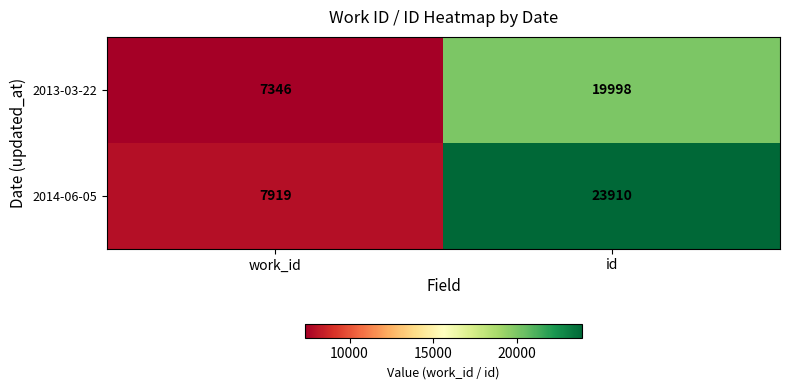

What is the difference between the maximum and minimum values in the 2013-03-22 series?

12652